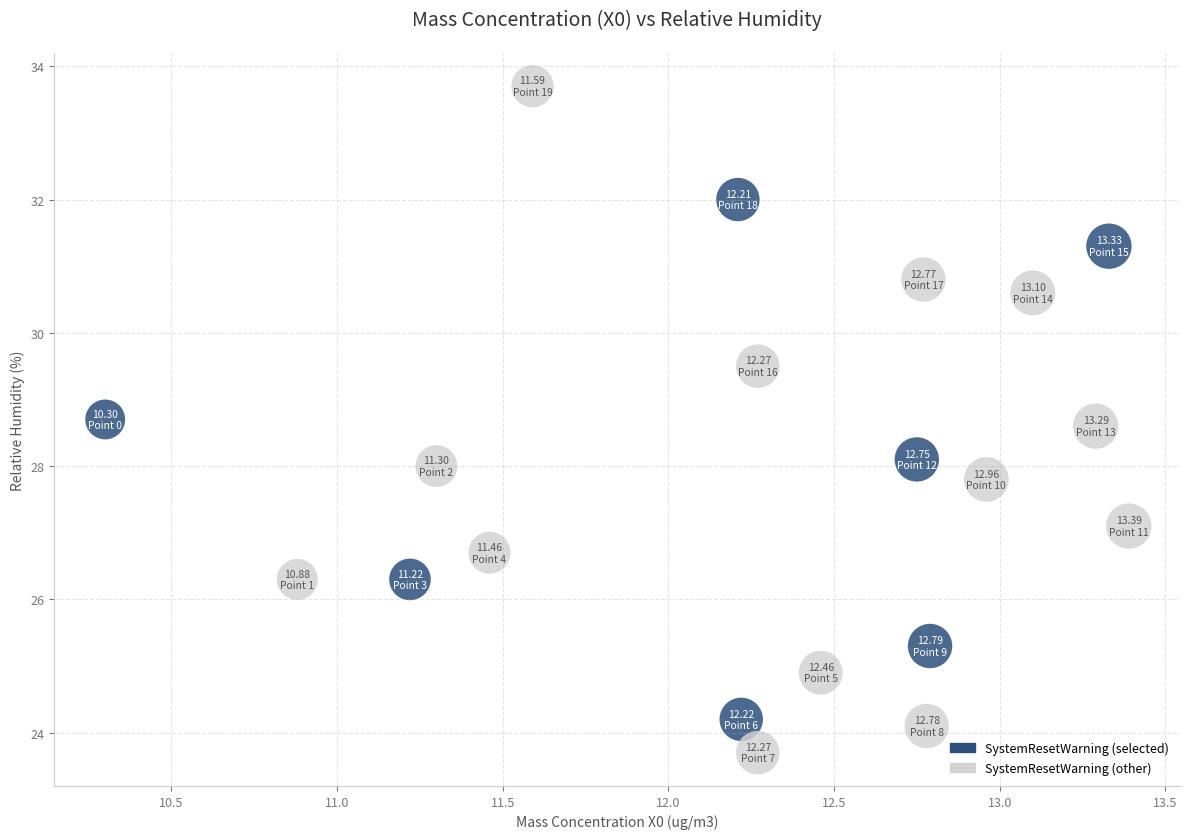

What is the range of Y values (max minus min)?

10.0